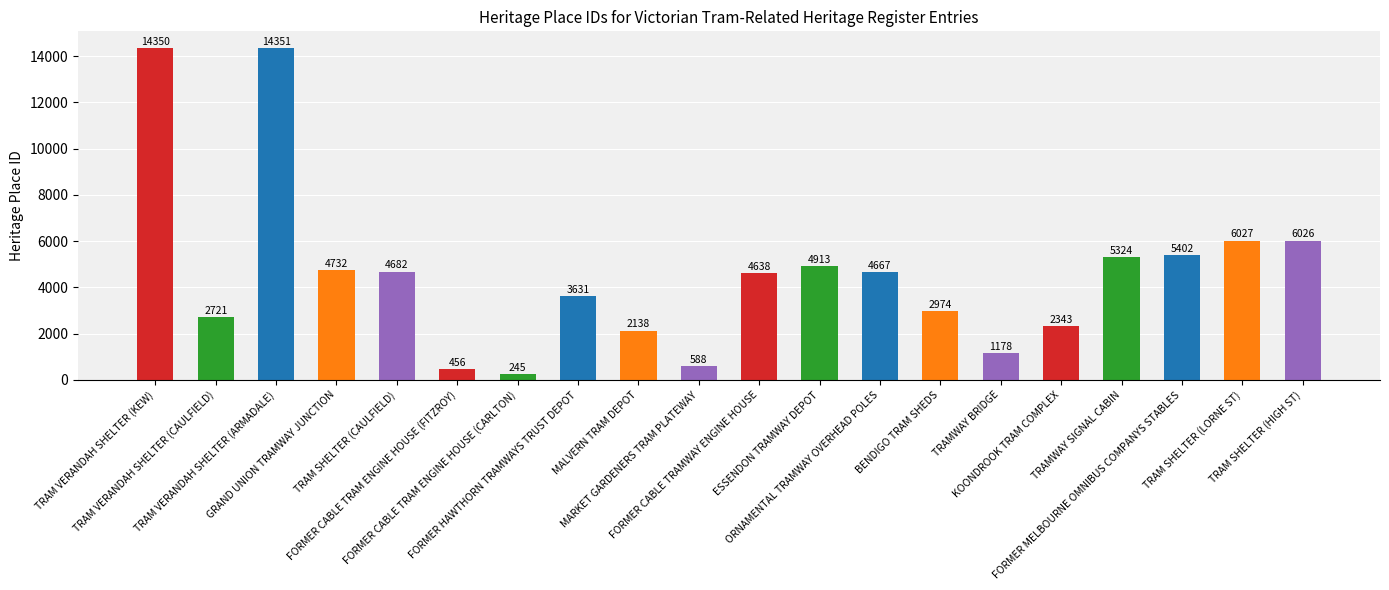

Rank the categories by value from highest to lowest.

TRAM VERANDAH SHELTER (ARMADALE), TRAM VERANDAH SHELTER (KEW), TRAM SHELTER (LORNE ST), TRAM SHELTER (HIGH ST), FORMER MELBOURNE OMNIBUS COMPANYS STABLES, TRAMWAY SIGNAL CABIN, ESSENDON TRAMWAY DEPOT, GRAND UNION TRAMWAY JUNCTION, TRAM SHELTER (CAULFIELD), ORNAMENTAL TRAMWAY OVERHEAD POLES, FORMER CABLE TRAMWAY ENGINE HOUSE, FORMER HAWTHORN TRAMWAYS TRUST DEPOT, BENDIGO TRAM SHEDS, TRAM VERANDAH SHELTER (CAULFIELD), KOONDROOK TRAM COMPLEX, MALVERN TRAM DEPOT, TRAMWAY BRIDGE, MARKET GARDENERS TRAM PLATEWAY, FORMER CABLE TRAM ENGINE HOUSE (FITZROY), FORMER CABLE TRAM ENGINE HOUSE (CARLTON)